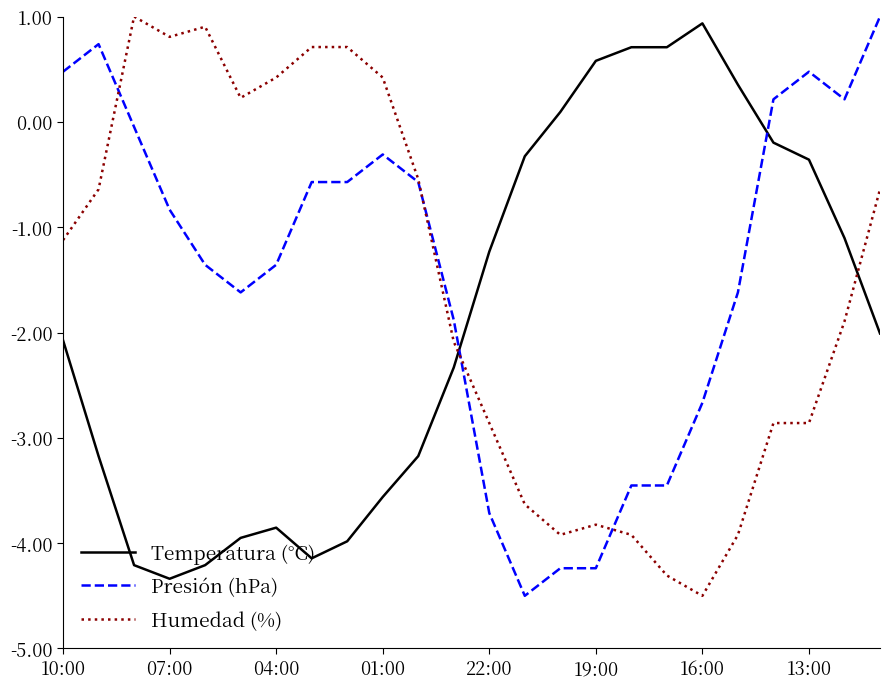

What is the sum of all Humedad (%) values?

-38.3